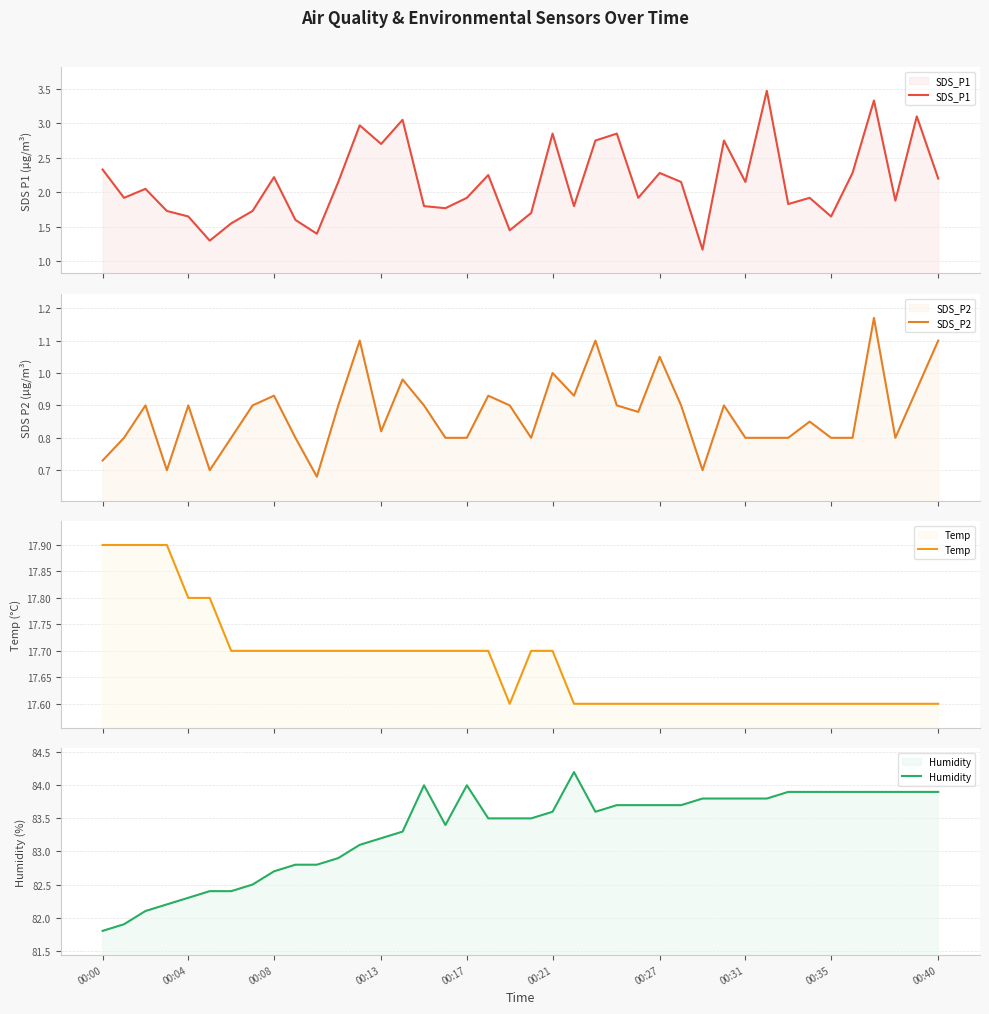

How many interior local peaks does the SDS_P2 series have?

12